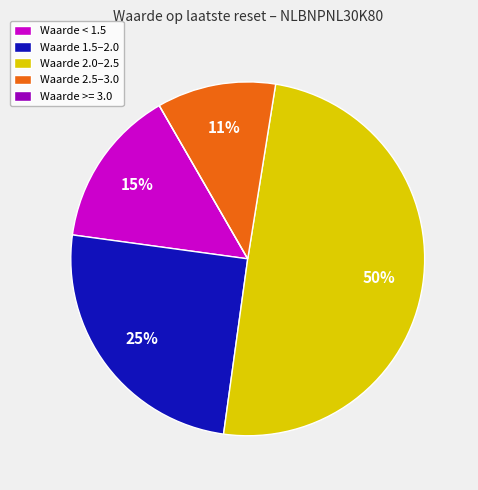

Which has a higher value, Waarde < 1.5 or Waarde 2.0–2.5?

Waarde 2.0–2.5